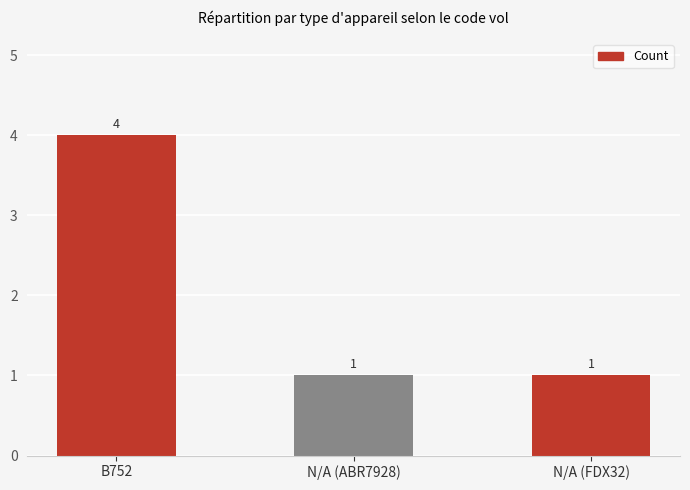

The chart shows a value of 2 at B752. True or false?

False